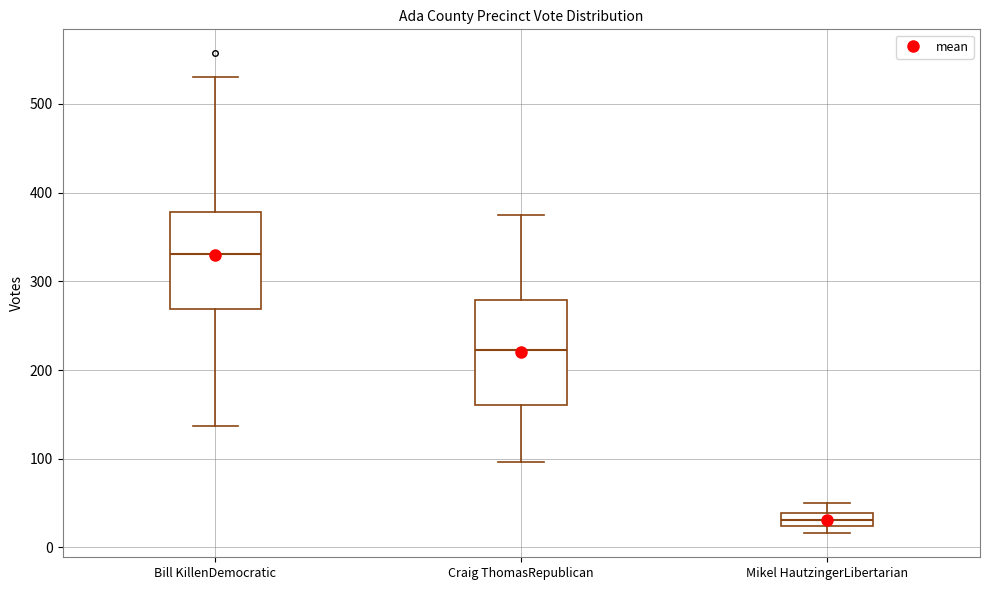

Where does the upper whisker of the box for Mikel HautzingerLibertarian end on the y-axis? The values are not printed on the chart, so give them approximately, as read against the axis.

50